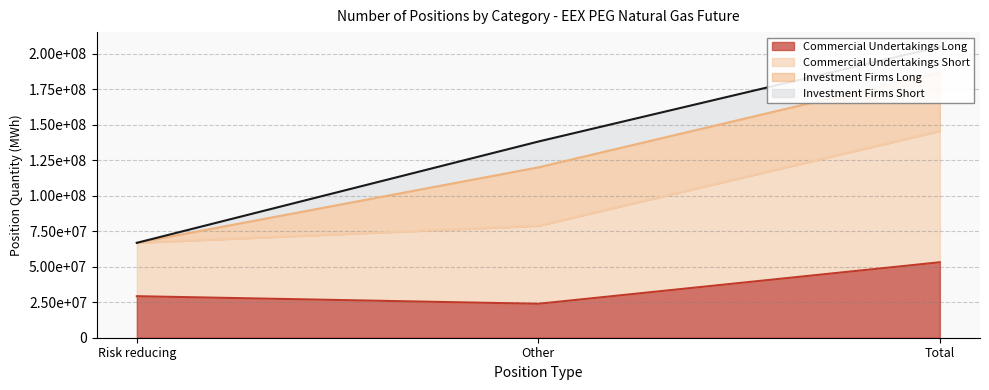

True or false: Commercial Undertakings Short has a value of 167573306 at Other.

False